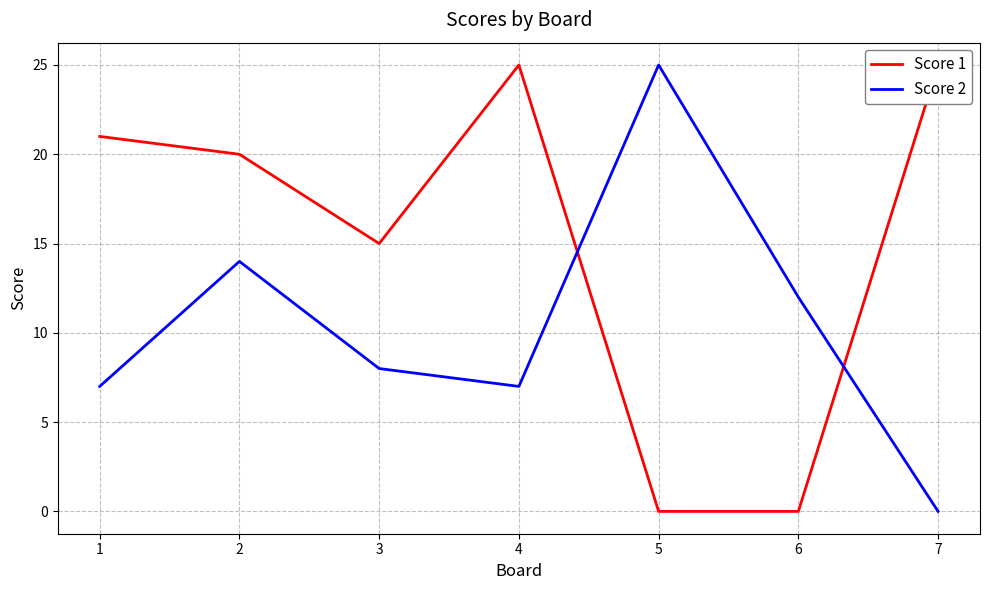

How many data points in Score 1 are less than 20?

3